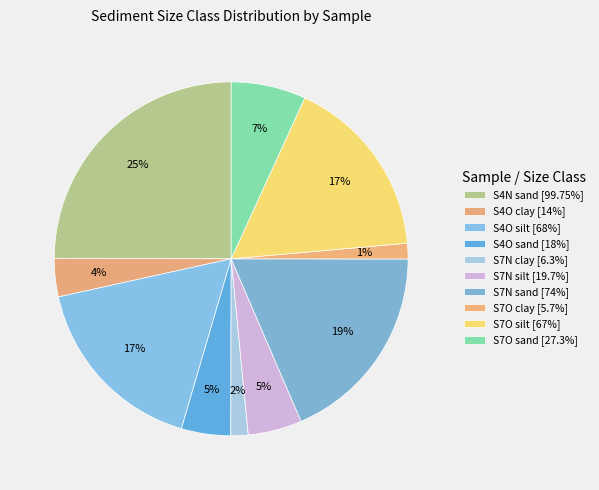

How many slices are in this pie chart?

10